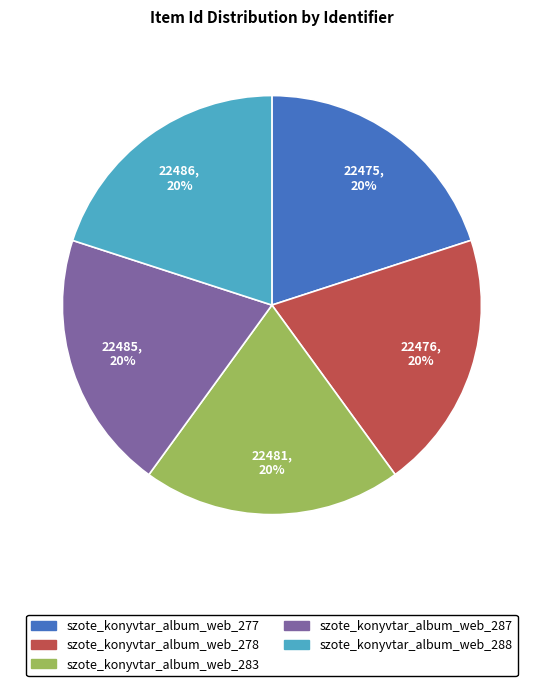

To the nearest percent, what percentage of the pie is szote_konyvtar_album_web_287?

20%